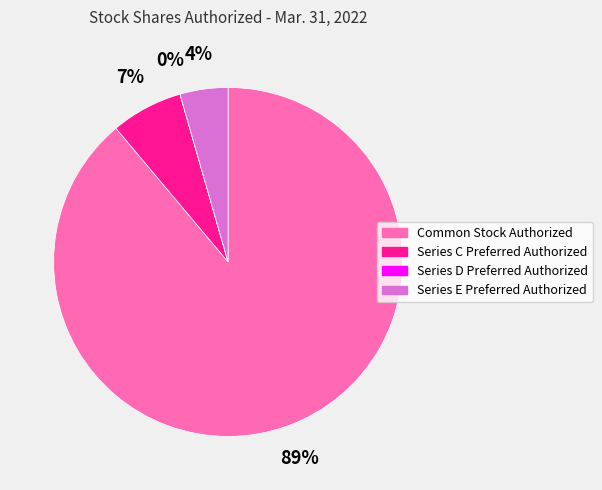

Combined, do Common Stock Authorized and Series C Preferred Authorized account for over 50%?

Yes